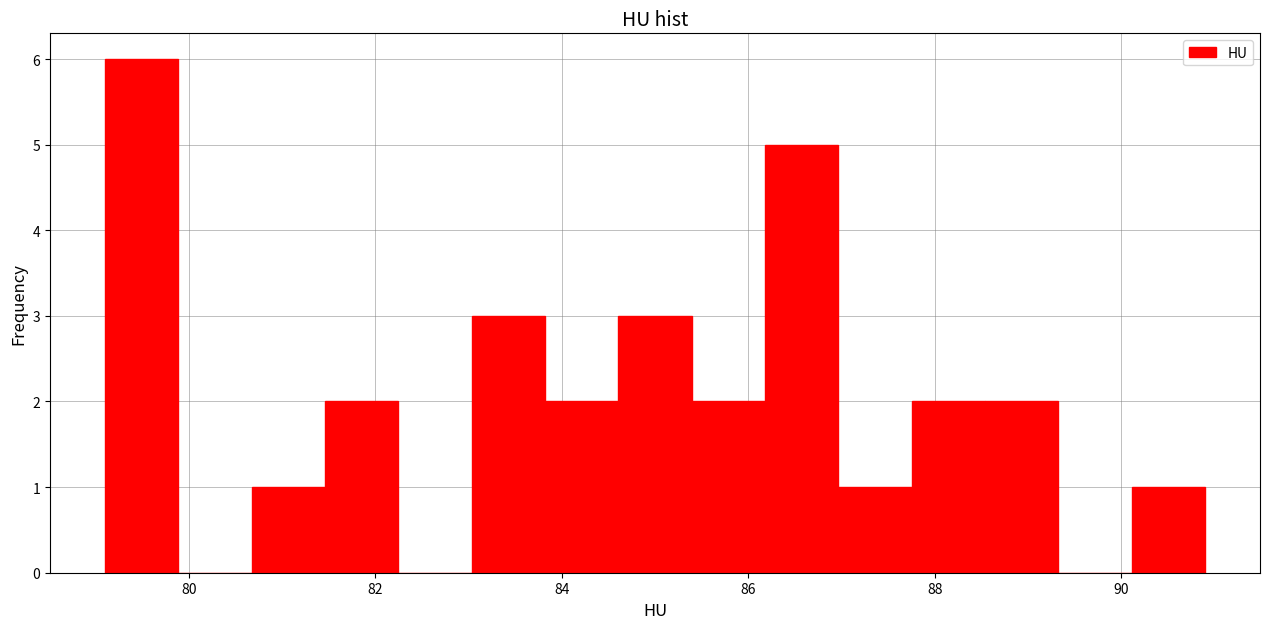

Read against the x-axis, roughly where is the centre of the tallest bar?

79.4